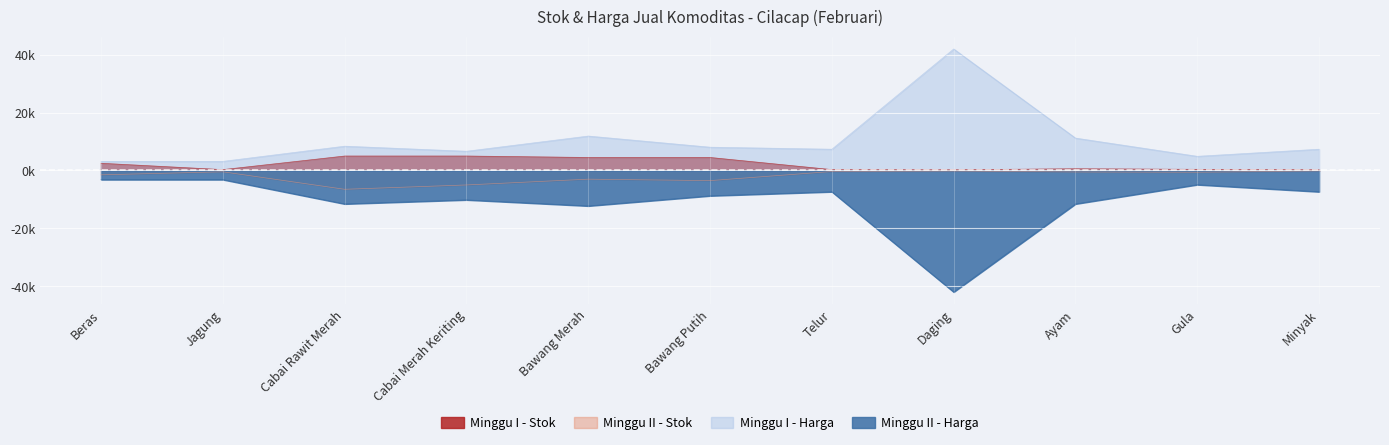

What is the label of the 6th point from the left?

Bawang Putih